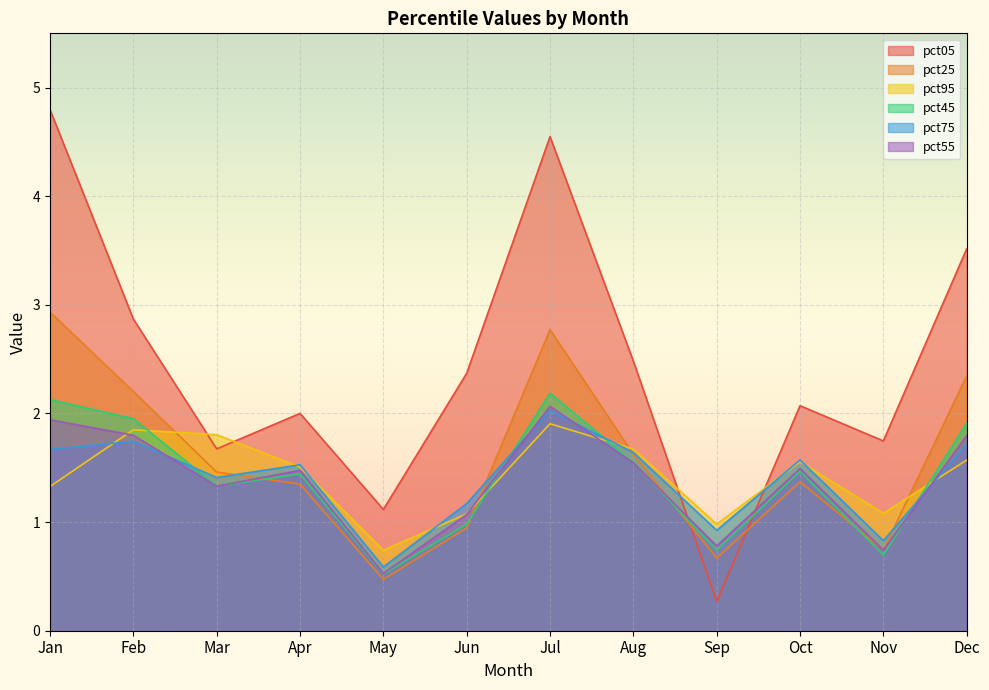

How many intersections are there between pct75 and pct95?

8